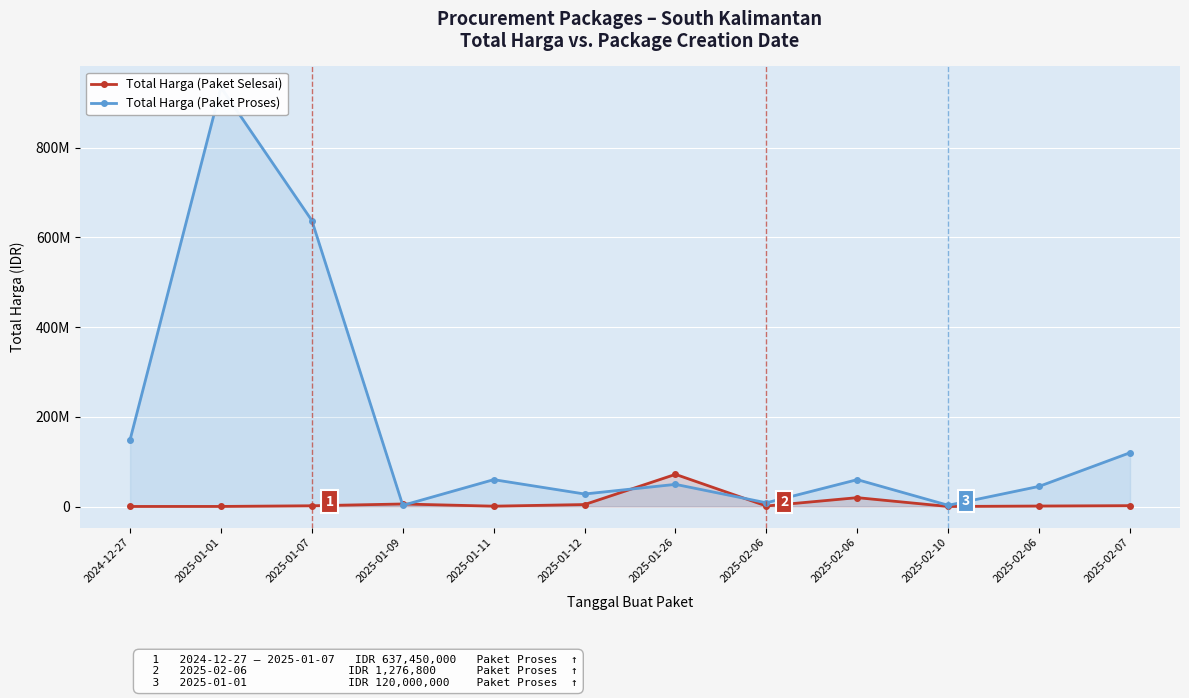

The value of Total Harga (Paket Selesai) at 2025-02-06 is 1963737. True or false?

False